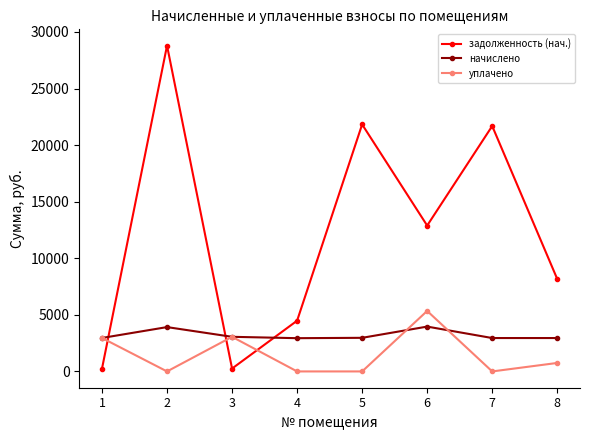

Which category has the highest value across all series?

2